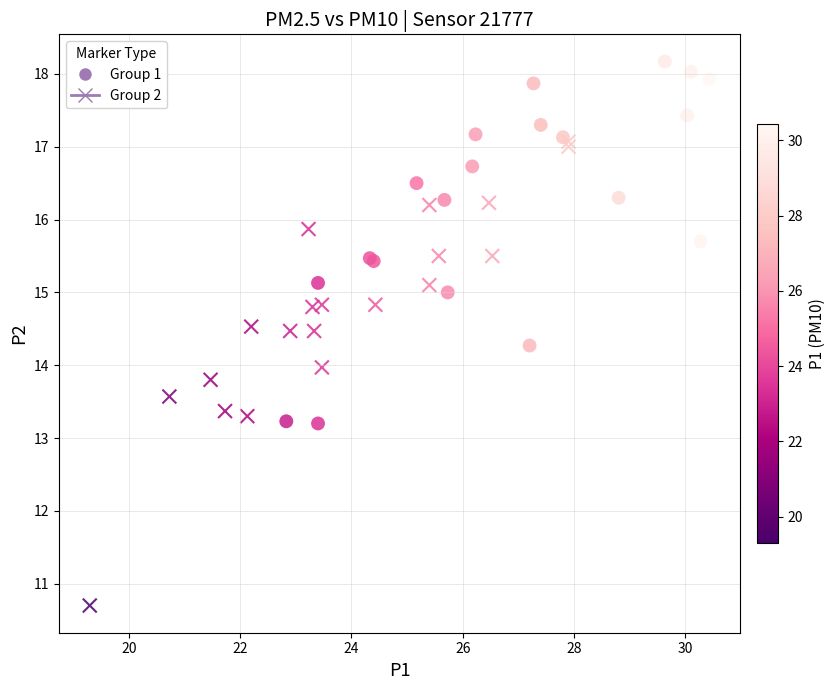

Which series reaches the minimum Y coordinate?

Group 2